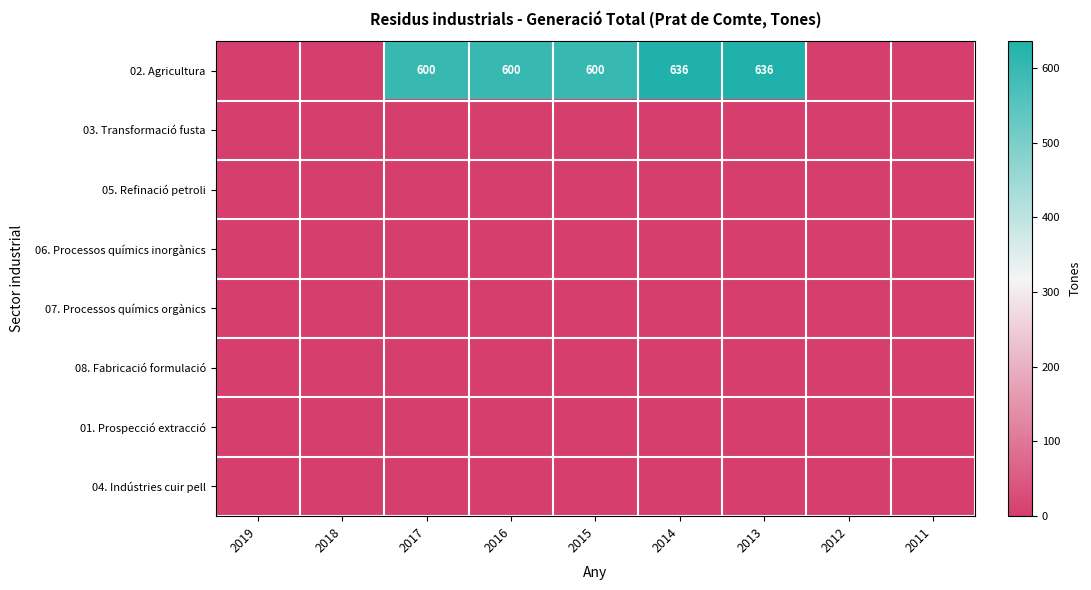

Which has a higher value, 2013 or 2014?

2013